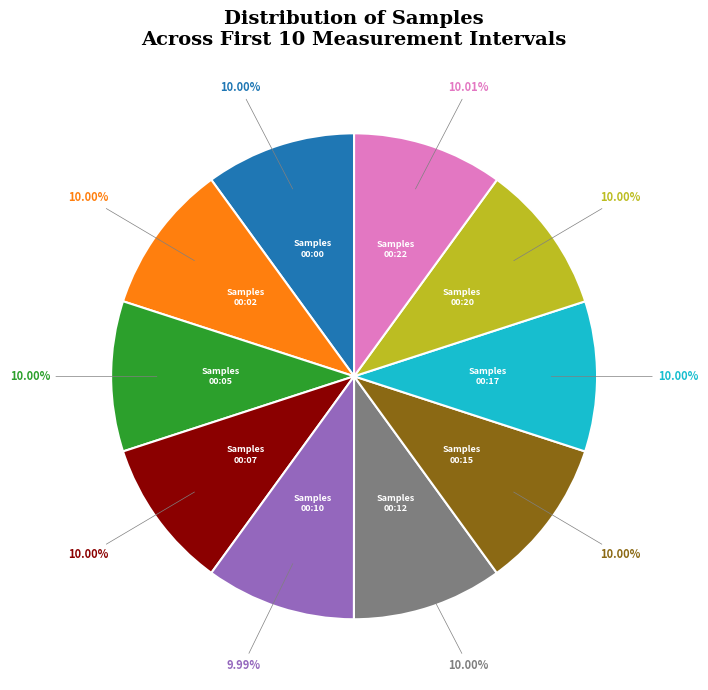

How many segments does this pie chart have?

10